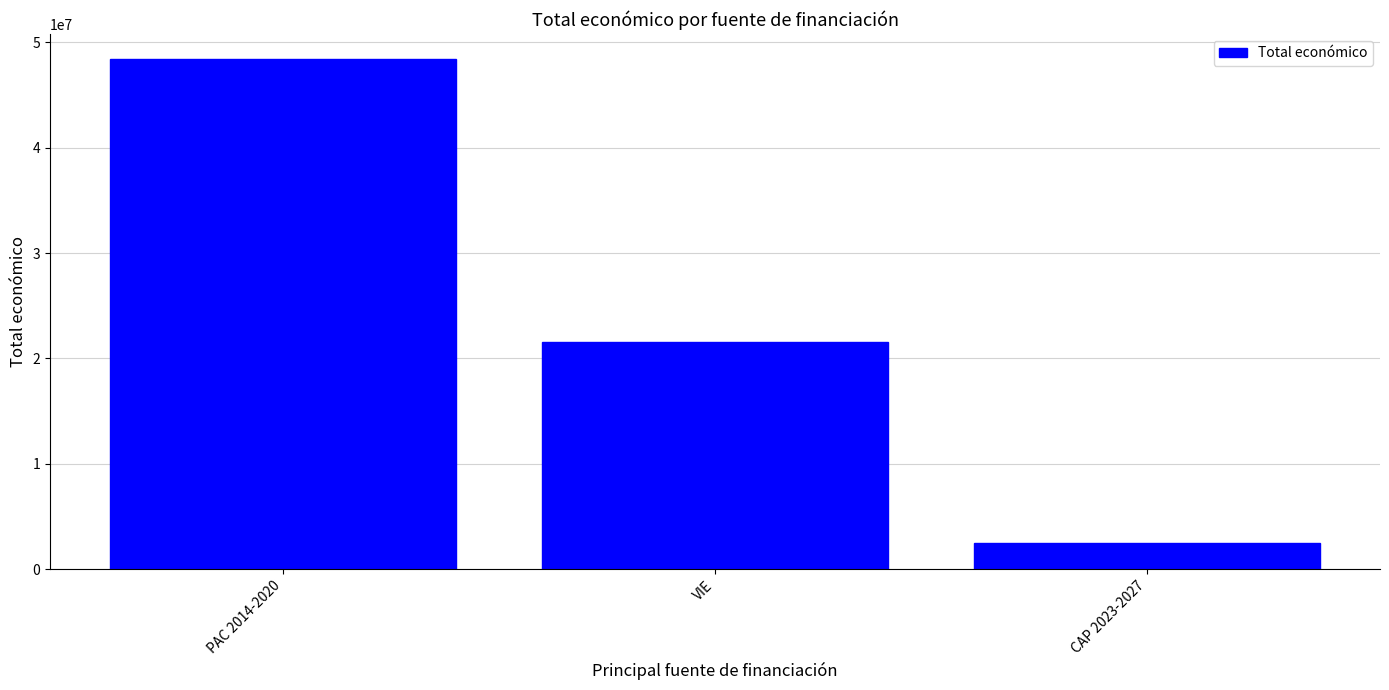

Rank the categories by value from highest to lowest.

PAC 2014-2020, VIE, CAP 2023-2027